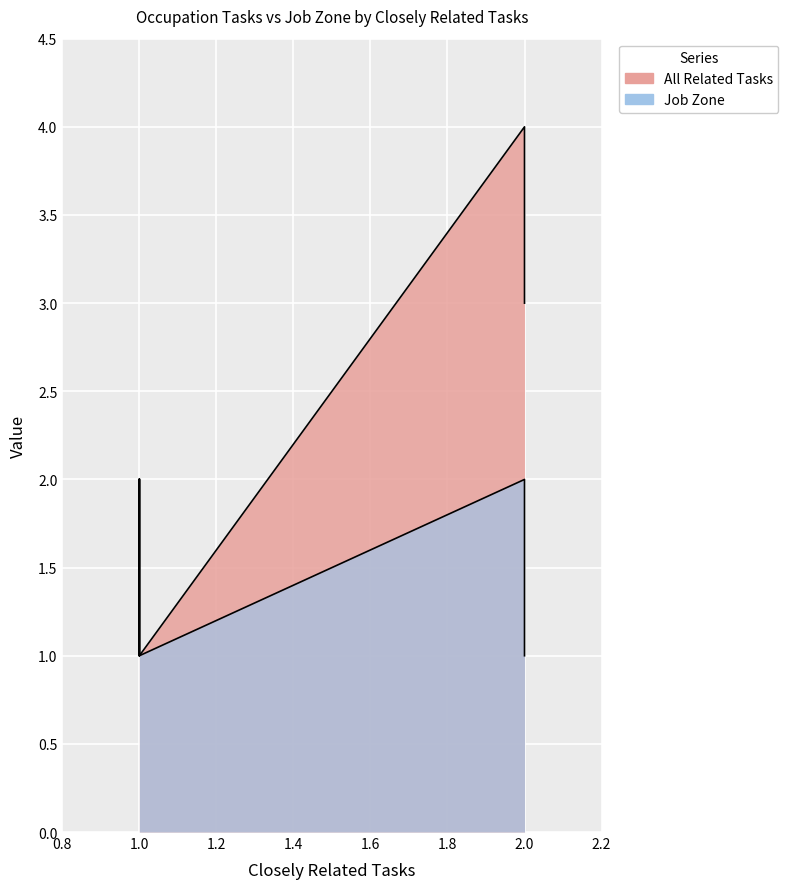

Does the chart display data point markers on the line(s)?

No